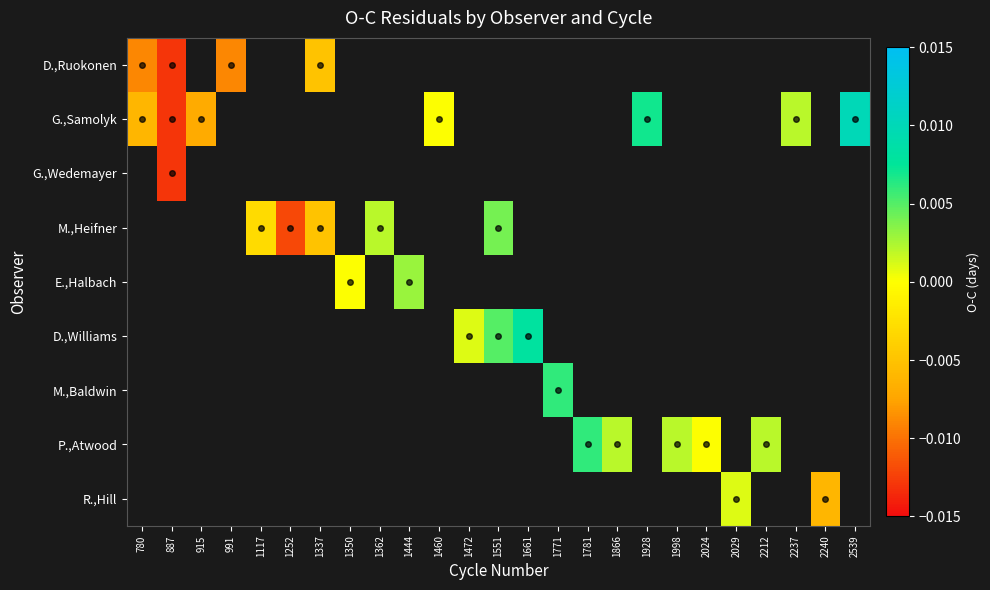

Is it true that P.,Atwood equals 0.0 at 1781?

True